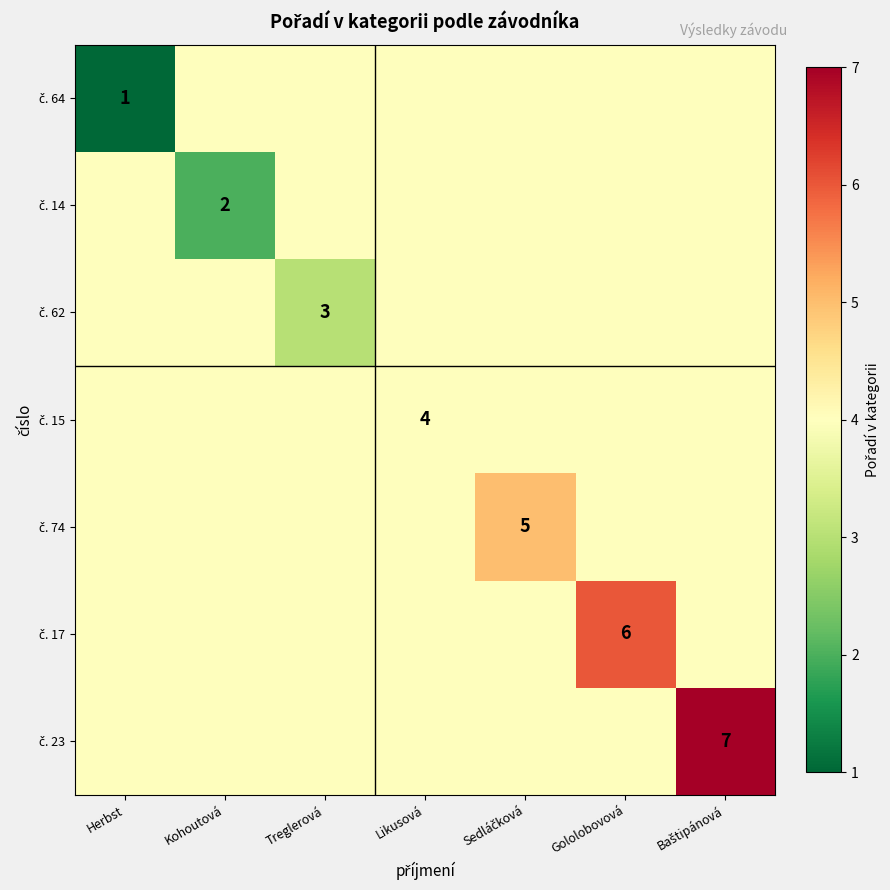

Rank the series by their average value, from highest to lowest.

č. 23, č. 17, č. 74, č. 15, č. 62, č. 14, č. 64